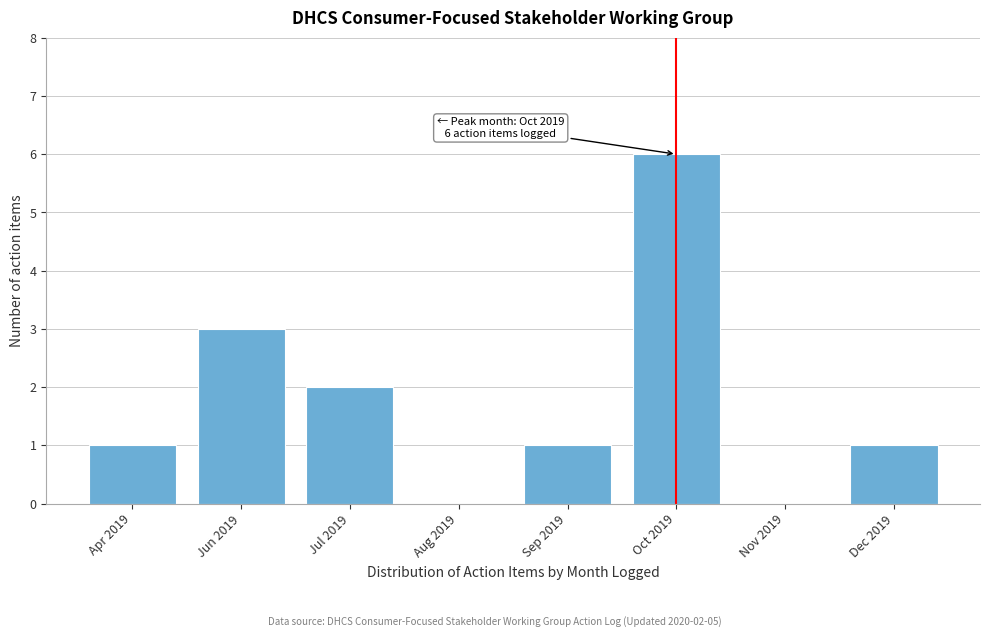

Reading right to left, what are all the values shown in this chart?

Dec 2019=1	Nov 2019=0	Oct 2019=6	Sep 2019=1	Aug 2019=0	Jul 2019=2	Jun 2019=3	Apr 2019=1